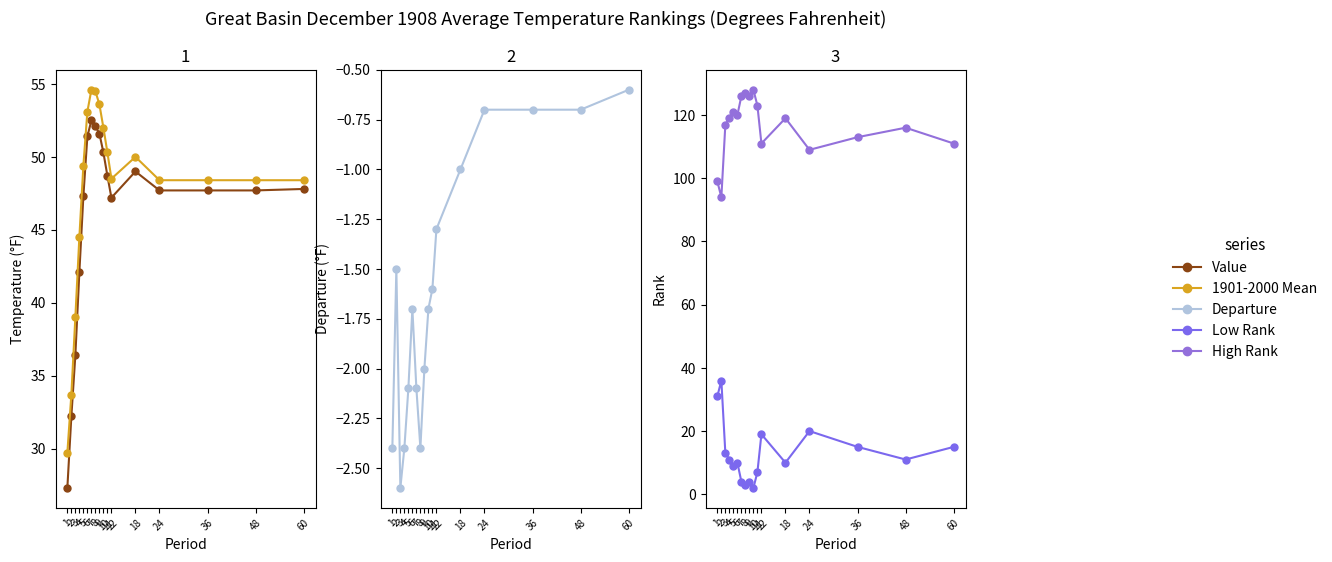

The Value series shows 47.7 at 24. True or false?

True